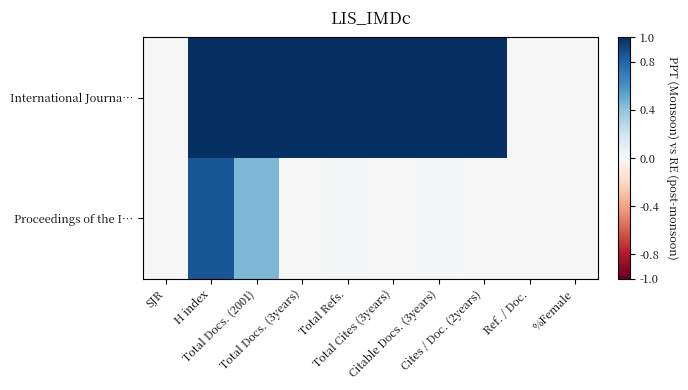

At which category is the sum across all series the highest?

H index